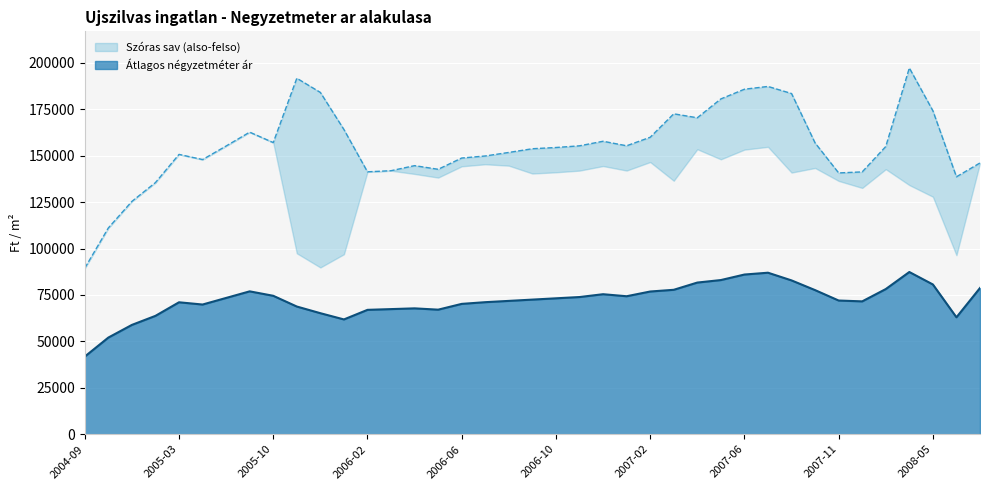

At how many categories does at least one series exceed 113710?

37